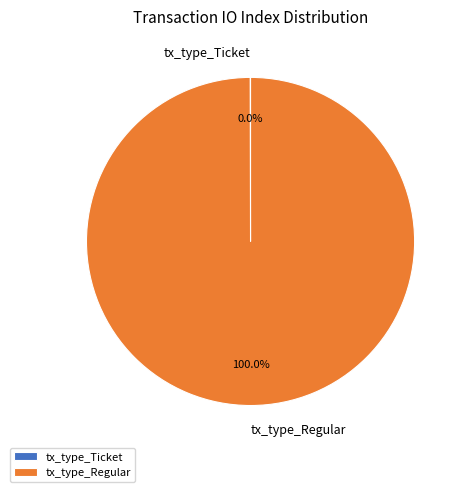

Is there a majority slice in this chart?

Yes